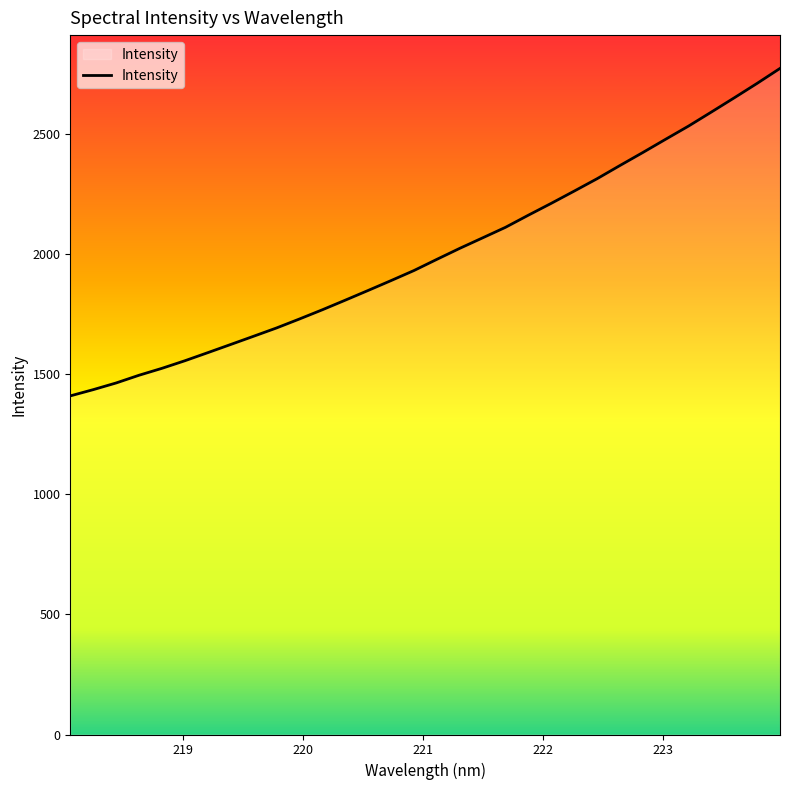

What is the sum of all values?

64044.1